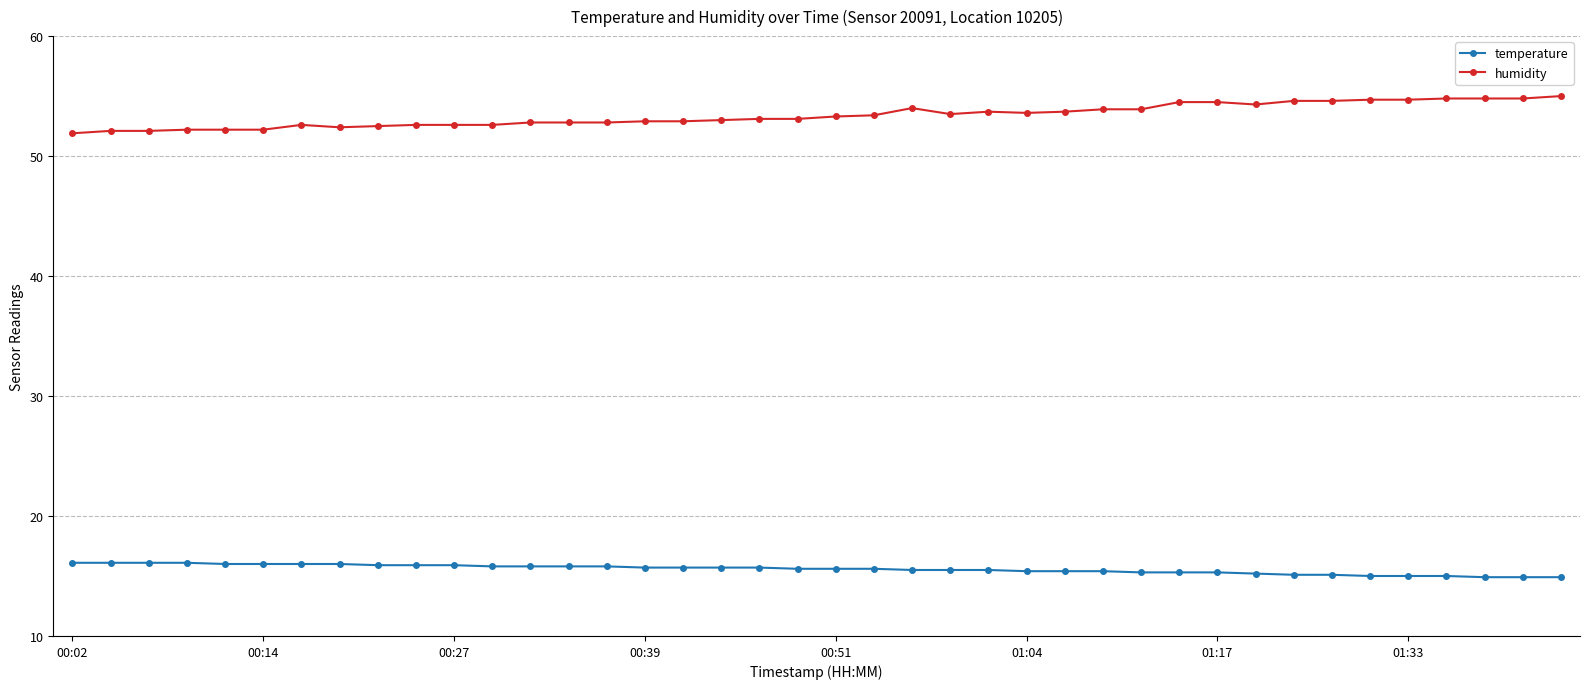

True or false: humidity and temperature intersect in this chart.

False